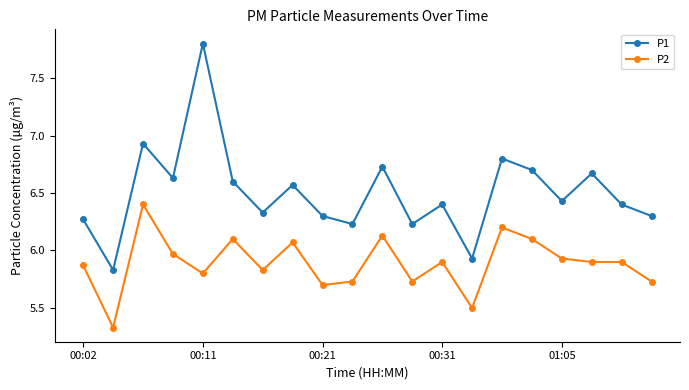

What is the difference between the maximum and minimum values in the P1 series?

2.0